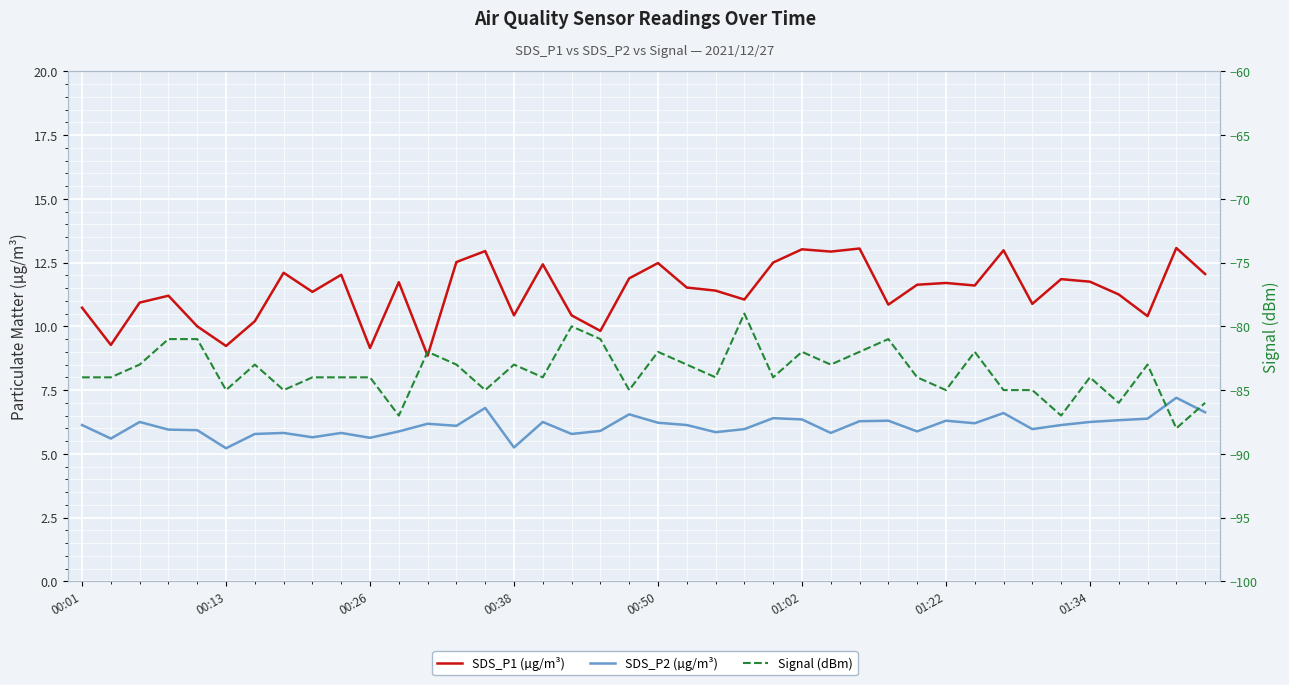

Reading right to left, list all the values displayed in this chart.

SDS_P1 (µg/m³): 12.1	13.1	10.4	11.2	11.8	11.8	10.9	13.0	11.6	11.7	11.6	10.8	13.1	12.9	13.0	12.5	11.1	11.4	11.5	12.5	11.9	9.8	10.4	12.4	10.4	12.9	12.5	8.8	11.7	9.2	12.0	11.3	12.1	10.2	9.2	10.0	11.2	10.9	9.3	10.7
SDS_P2 (µg/m³): 6.6	7.2	6.4	6.3	6.2	6.1	6.0	6.6	6.2	6.3	5.9	6.3	6.3	5.8	6.3	6.4	6.0	5.8	6.1	6.2	6.5	5.9	5.8	6.2	5.2	6.8	6.1	6.2	5.9	5.6	5.8	5.7	5.8	5.8	5.2	5.9	6.0	6.2	5.6	6.1
Signal (dBm): -86.0	-88.0	-83.0	-86.0	-84.0	-87.0	-85.0	-85.0	-82.0	-85.0	-84.0	-81.0	-82.0	-83.0	-82.0	-84.0	-79.0	-84.0	-83.0	-82.0	-85.0	-81.0	-80.0	-84.0	-83.0	-85.0	-83.0	-82.0	-87.0	-84.0	-84.0	-84.0	-85.0	-83.0	-85.0	-81.0	-81.0	-83.0	-84.0	-84.0